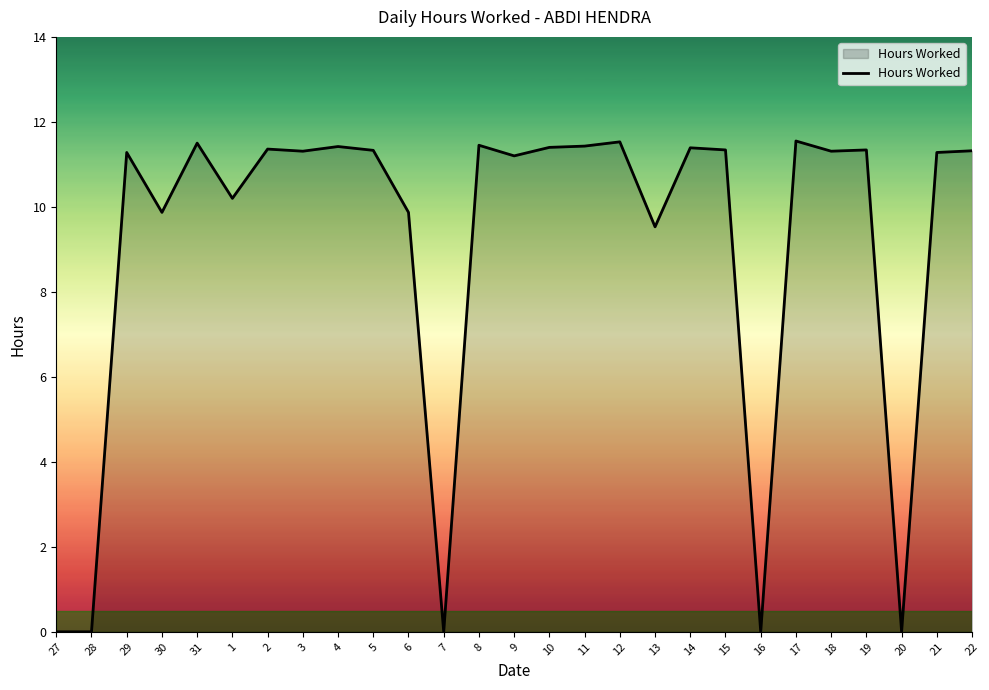

What is the sum of all values?

244.2